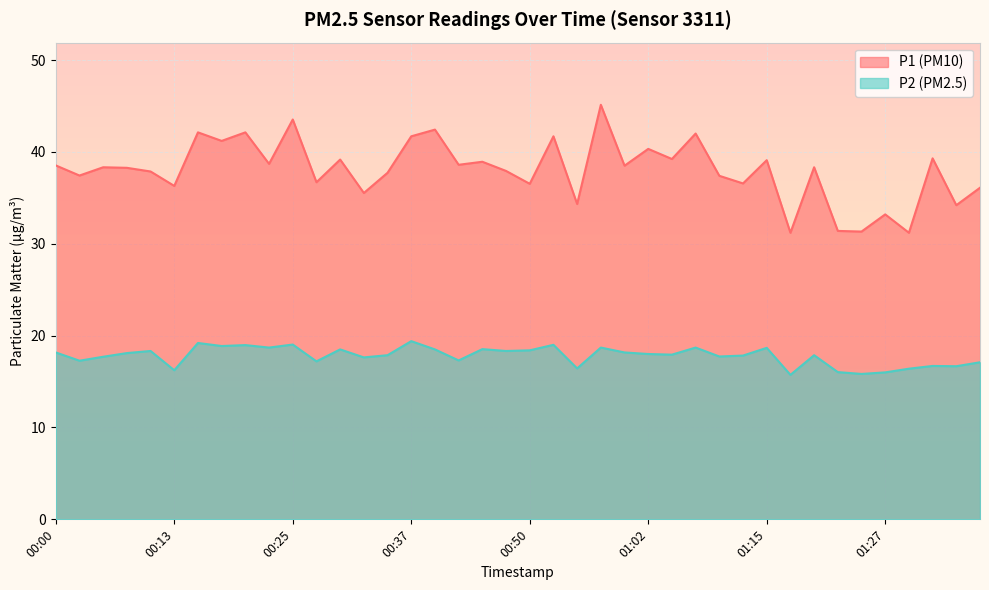

True or false: P1 and P2 intersect in this chart.

False